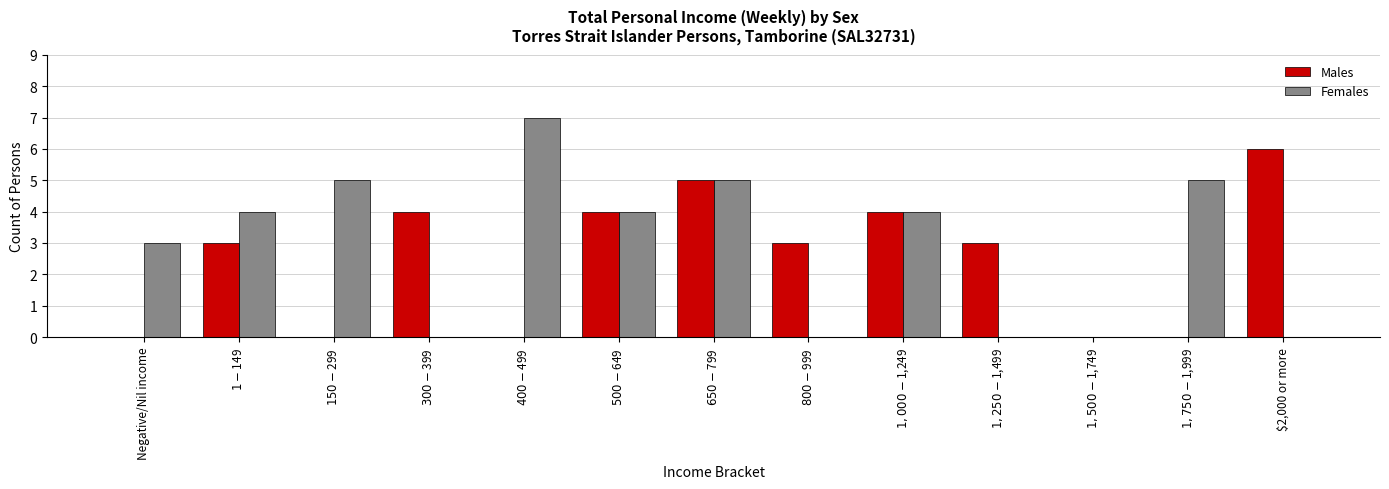

Which series has the largest total across all categories?

Females